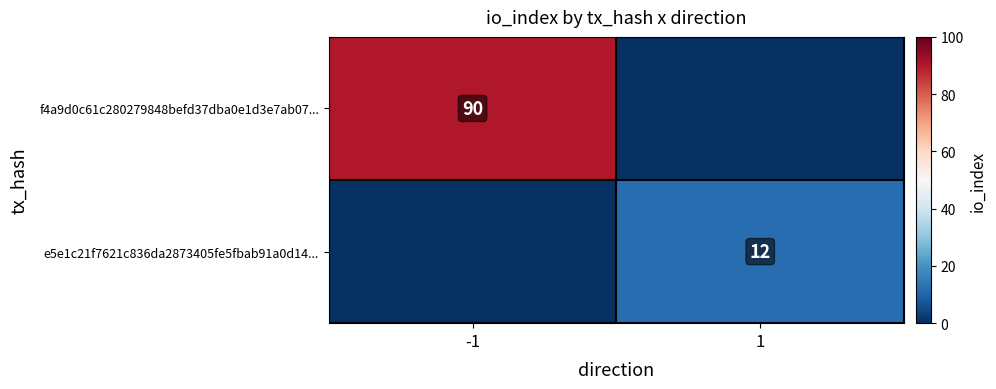

Is it true that e5e1c21f7621c836da2873405fe5fbab91a0d14... equals 12 at 1?

True